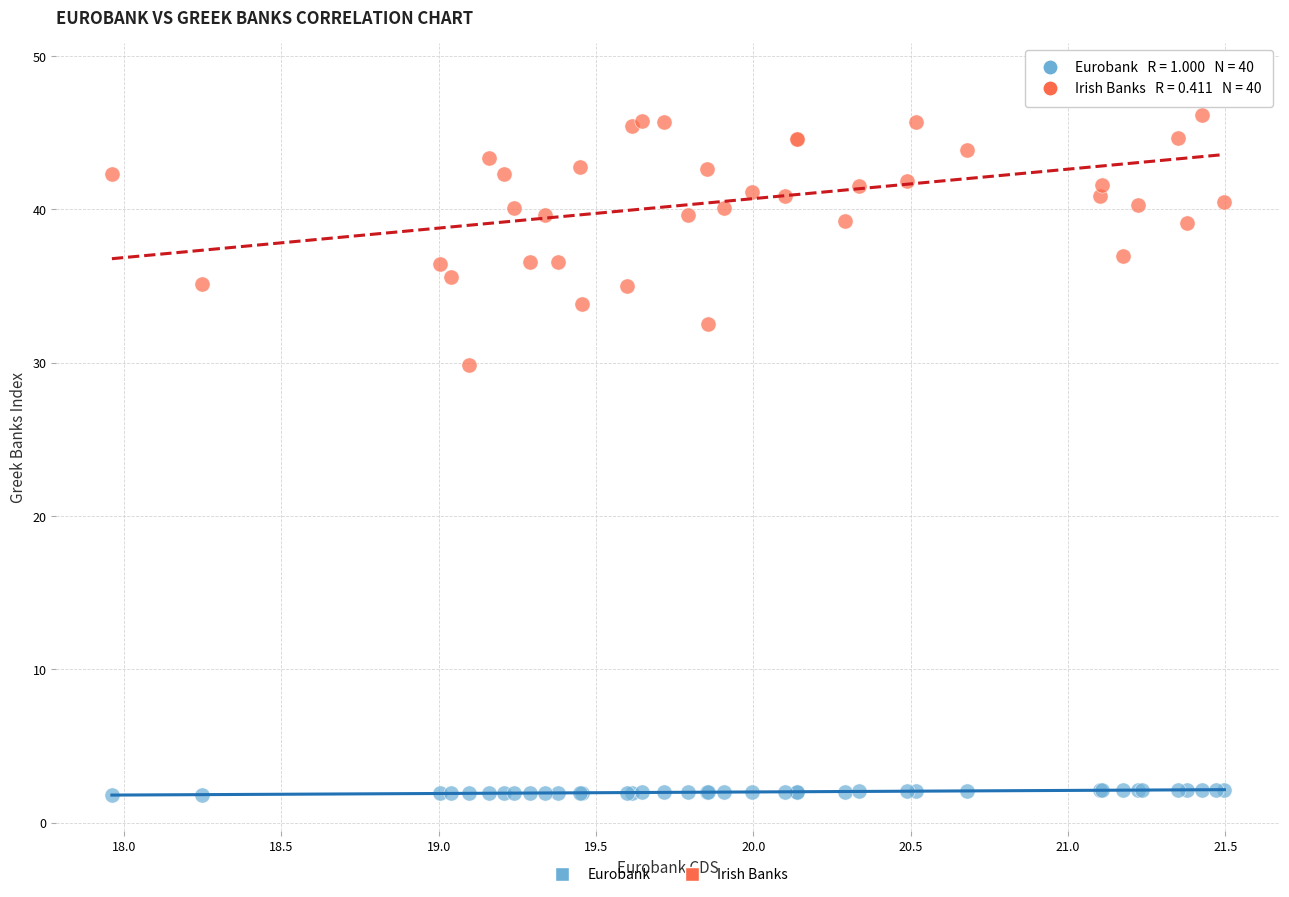

Which series has the largest Y range (max minus min)?

Irish Banks